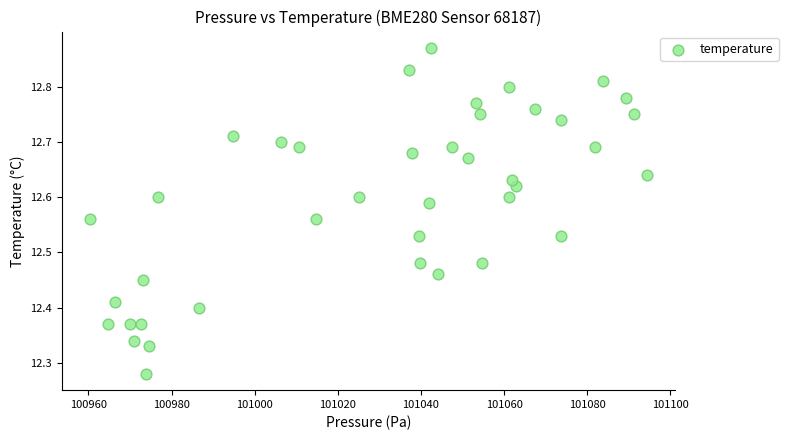

What is the range of Y values (max minus min)?

0.6